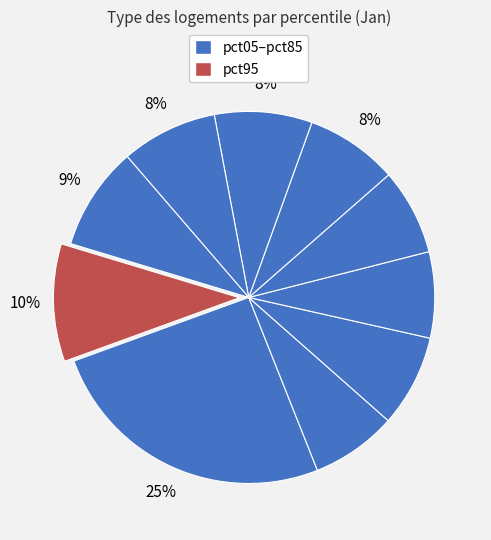

To the nearest percent, what is the difference between the largest and smallest slice percentages?

18%